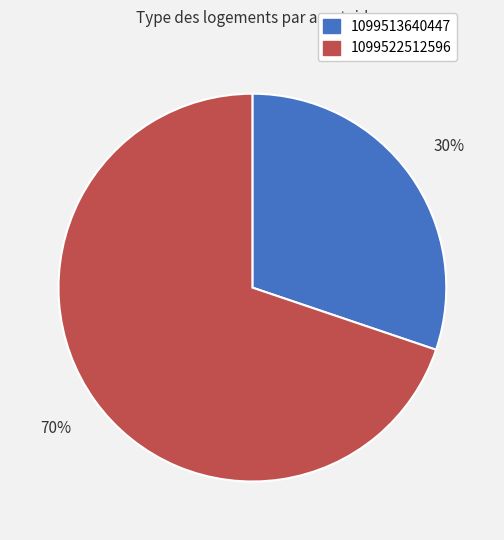

How many segments does this pie chart have?

2